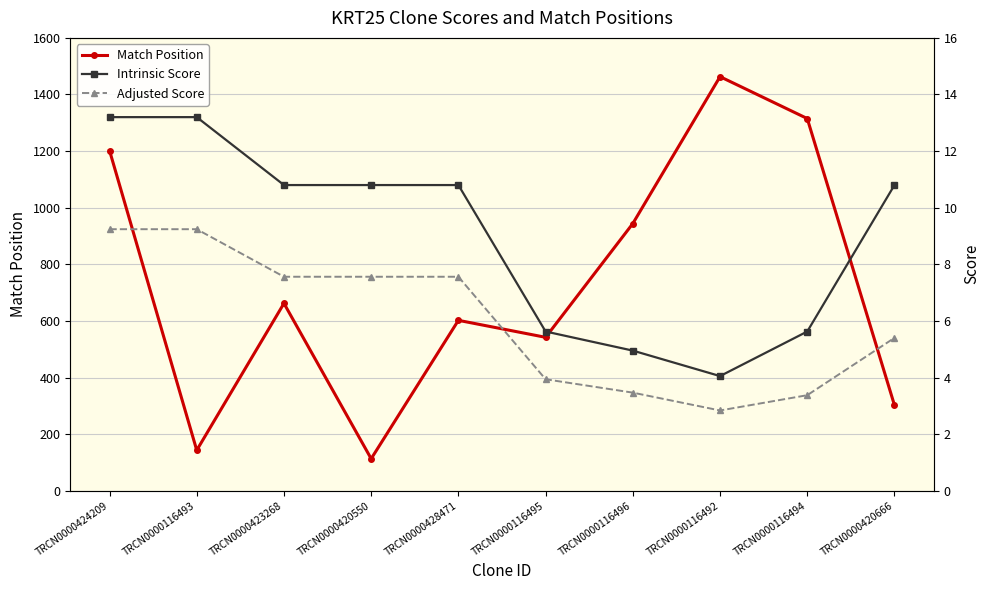

What is the sum of all Intrinsic Score values?

89.8